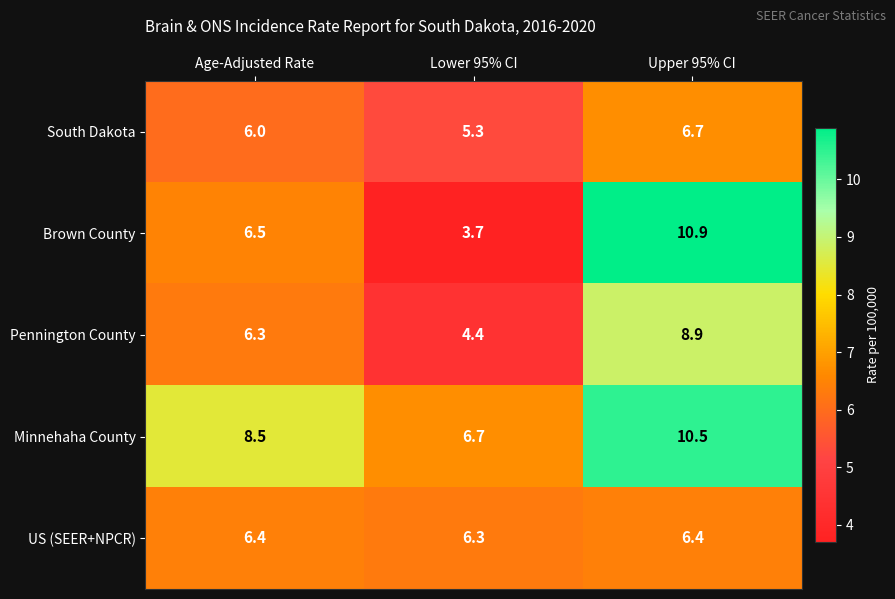

Where is Brown County nearest to the value 7?

Age-Adjusted Rate